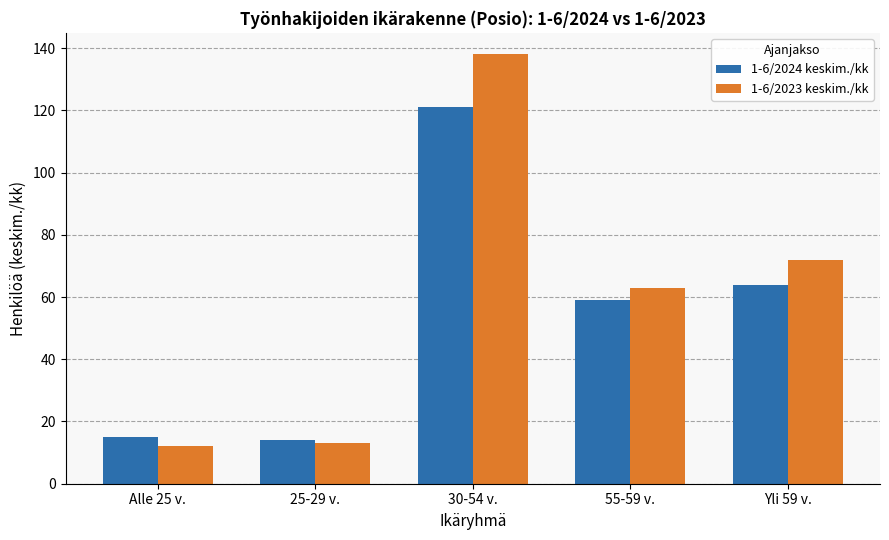

At which category is the sum across all series the highest?

30-54 v.